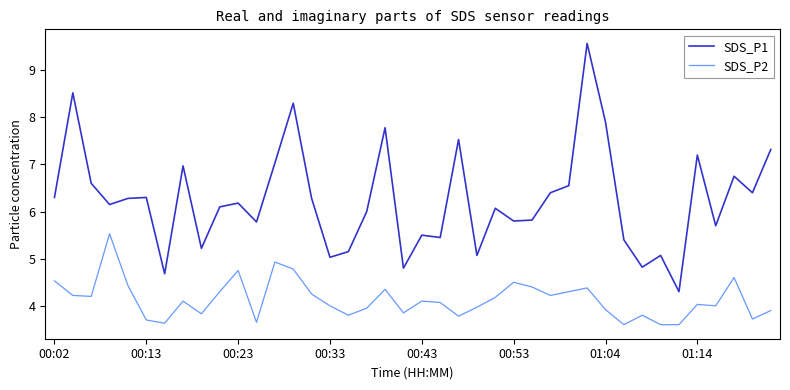

What are all the series names shown in the legend?

SDS_P1, SDS_P2